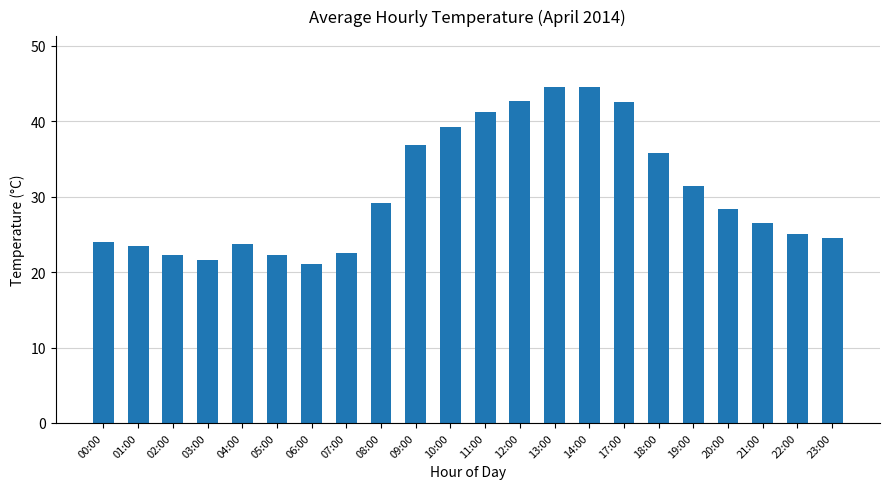

What position from the right is 04:00?

18